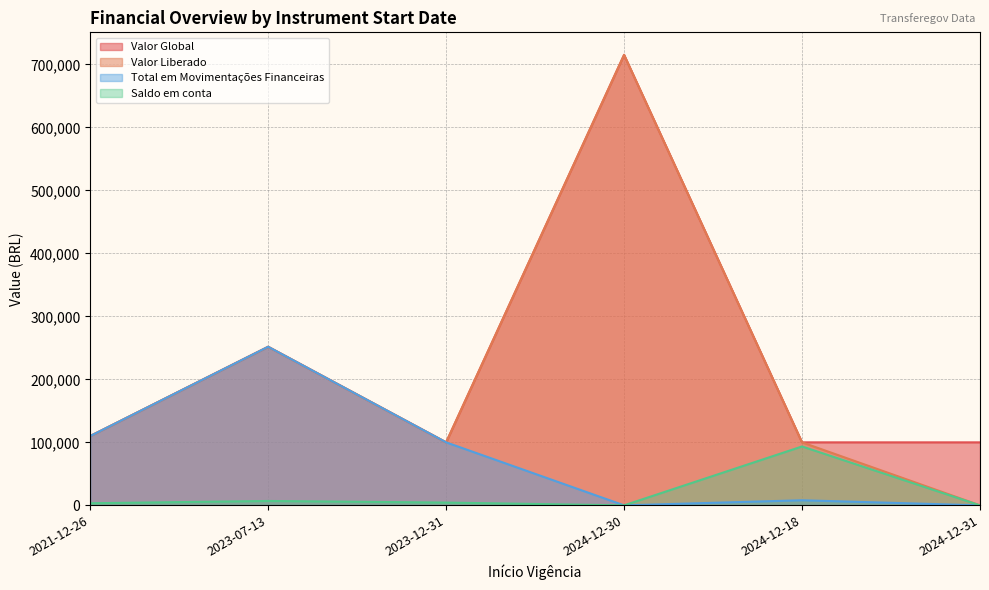

Rank the series by their maximum value, from lowest to highest.

Saldo em conta, Total em Movimentações Financeiras, Valor Global, Valor Liberado